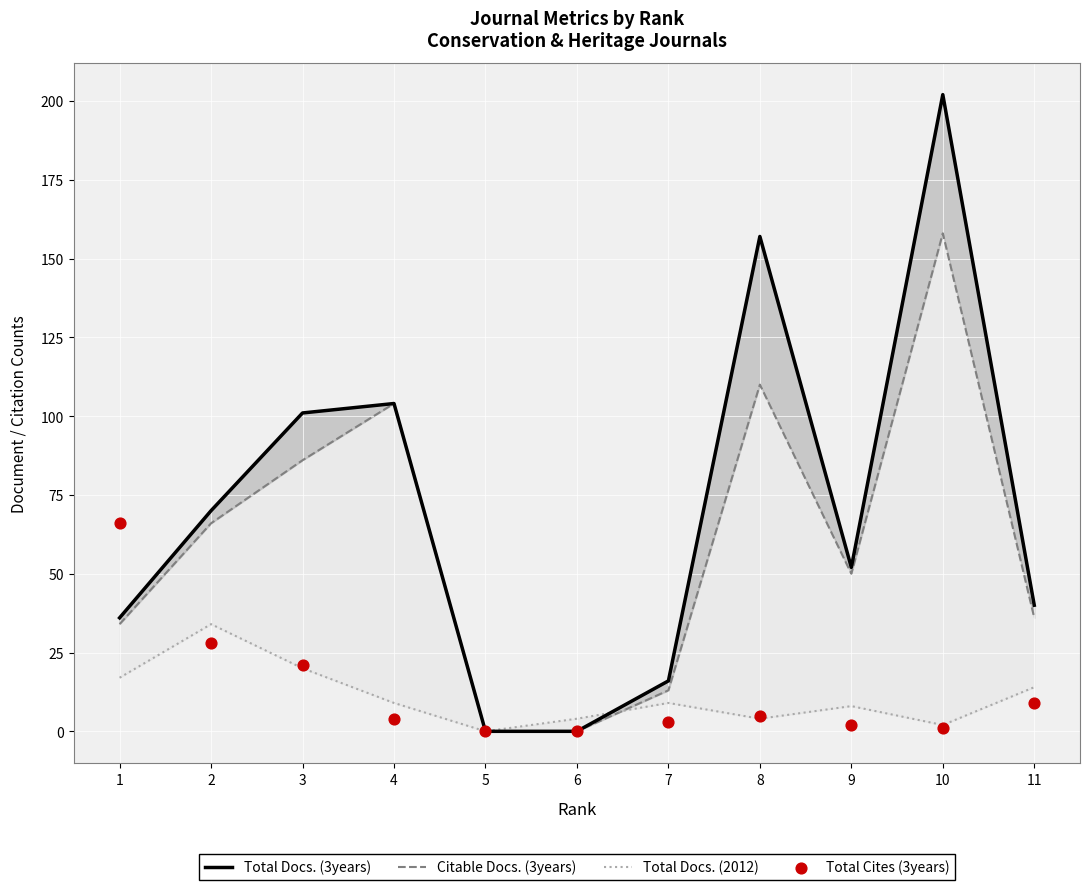

At how many categories does at least one series exceed 164?

1